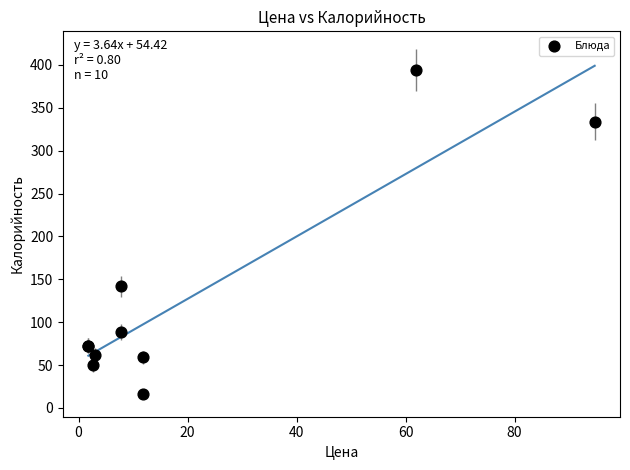

What Y value in the scatter plot is closest to 205?

142.0